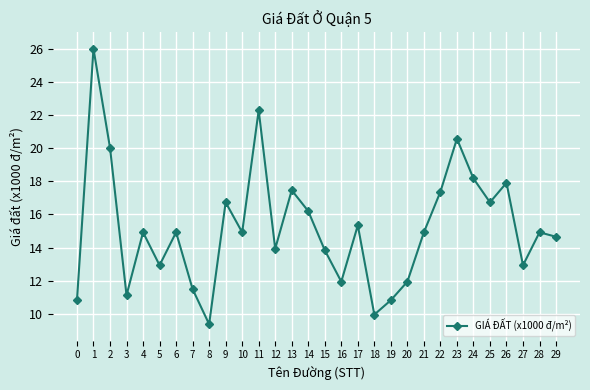

How many points are lower than both their immediate neighbors (excluding endpoints)?

9